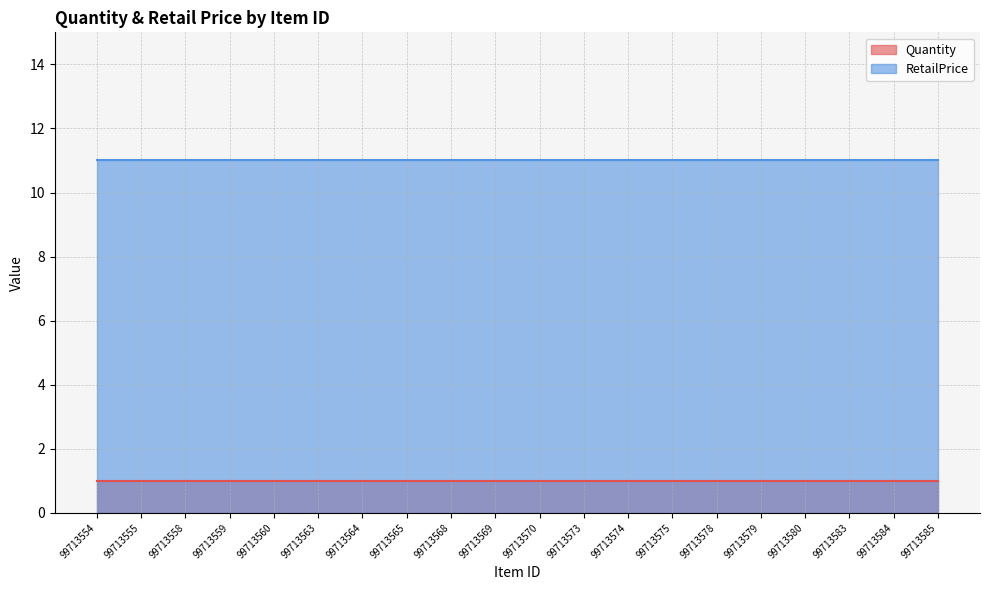

Rank the series at 99713568 from highest to lowest value.

RetailPrice, Quantity